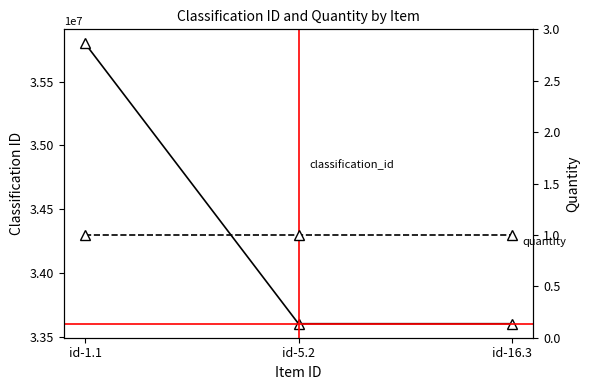

Reading left to right, transcribe all the data shown in this chart.

classification_id: id-1.1=35800003	id-5.2=33602011	id-16.3=33602011
quantity: id-1.1=1	id-5.2=1	id-16.3=1